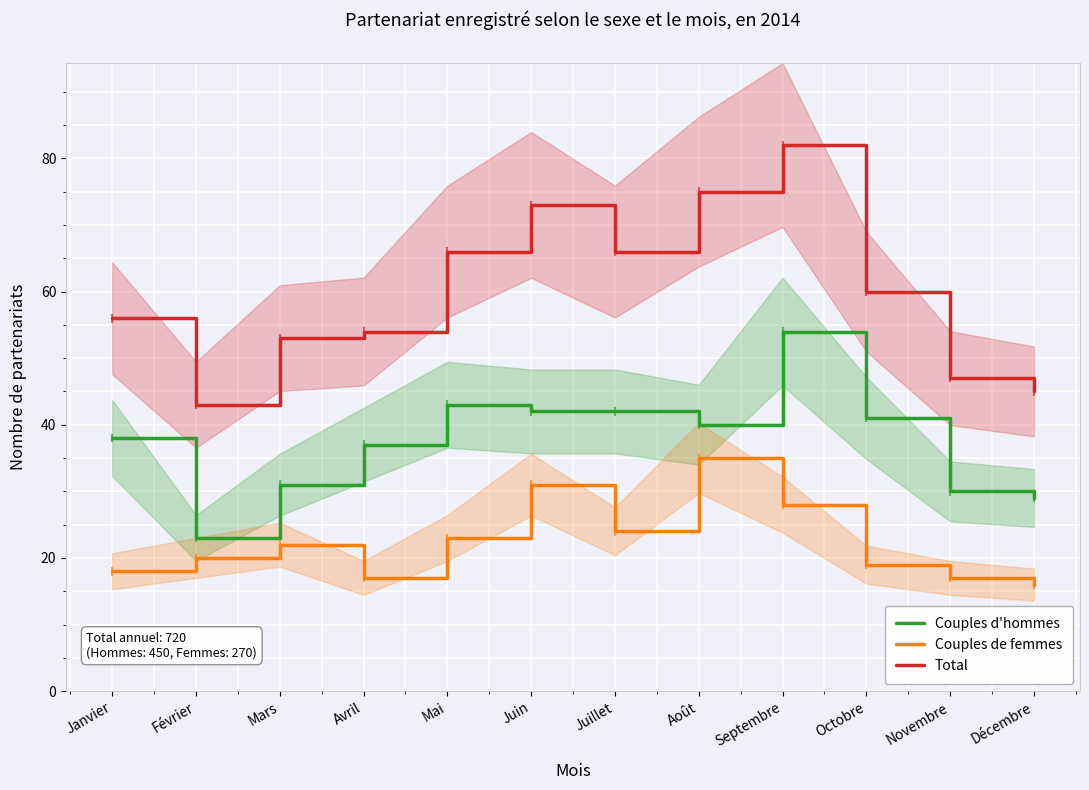

True or false: Couples de femmes has more than 1 points higher than both neighbors.

True